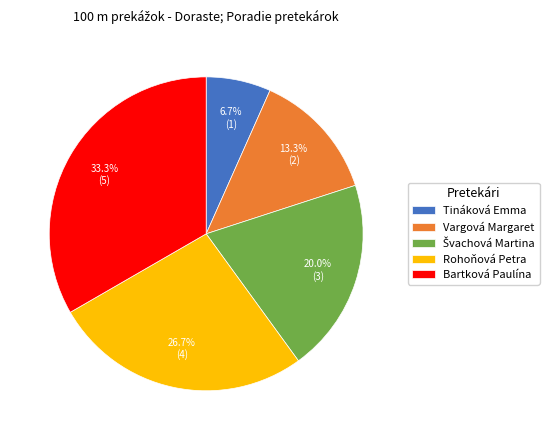

To the nearest percent, what is the average slice percentage?

20%